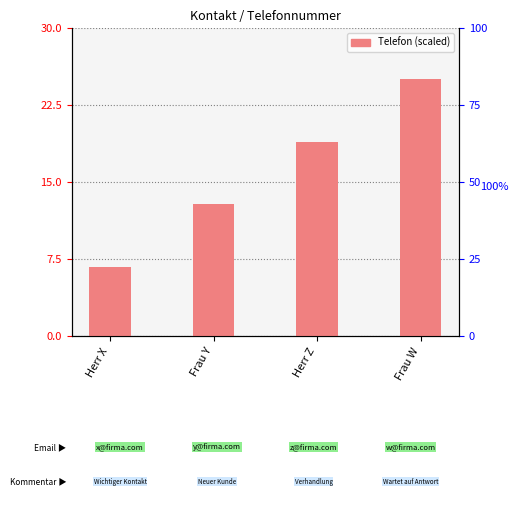

How many data points are less than 18?

2